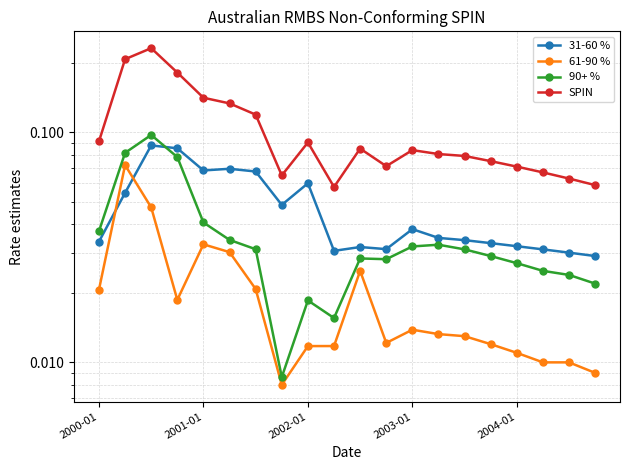

Reading left to right, list all the values displayed in this chart.

31-60 %: 0.0	0.1	0.1	0.1	0.1	0.1	0.1	0.0	0.1	0.0	0.0	0.0	0.0	0.0	0.0	0.0	0.0	0.0	0.0	0.0
61-90 %: 0.0	0.1	0.0	0.0	0.0	0.0	0.0	0.0	0.0	0.0	0.0	0.0	0.0	0.0	0.0	0.0	0.0	0.0	0.0	0.0
90+ %: 0.0	0.1	0.1	0.1	0.0	0.0	0.0	0.0	0.0	0.0	0.0	0.0	0.0	0.0	0.0	0.0	0.0	0.0	0.0	0.0
SPIN: 0.1	0.2	0.2	0.2	0.1	0.1	0.1	0.1	0.1	0.1	0.1	0.1	0.1	0.1	0.1	0.1	0.1	0.1	0.1	0.1